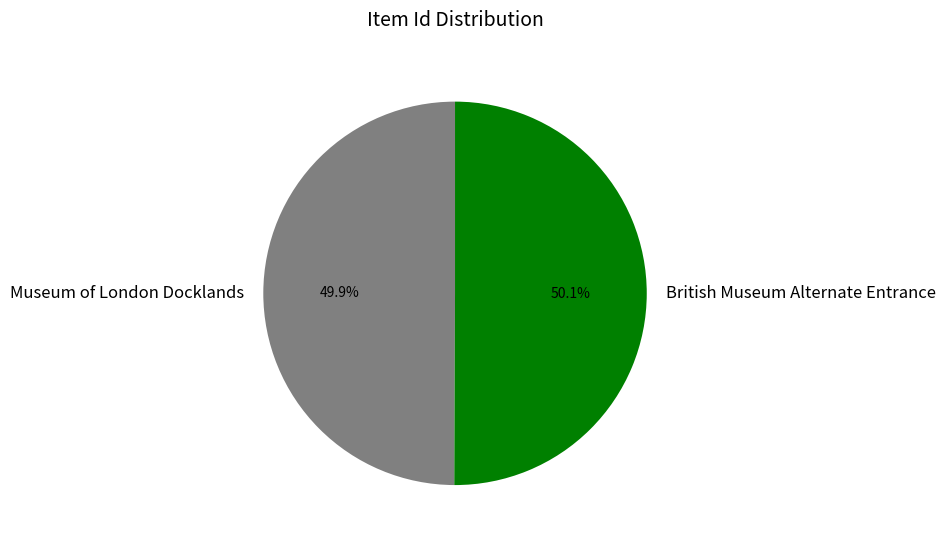

Approximately how many times larger is the value at British Museum Alternate Entrance compared to Museum of London Docklands?

1.0